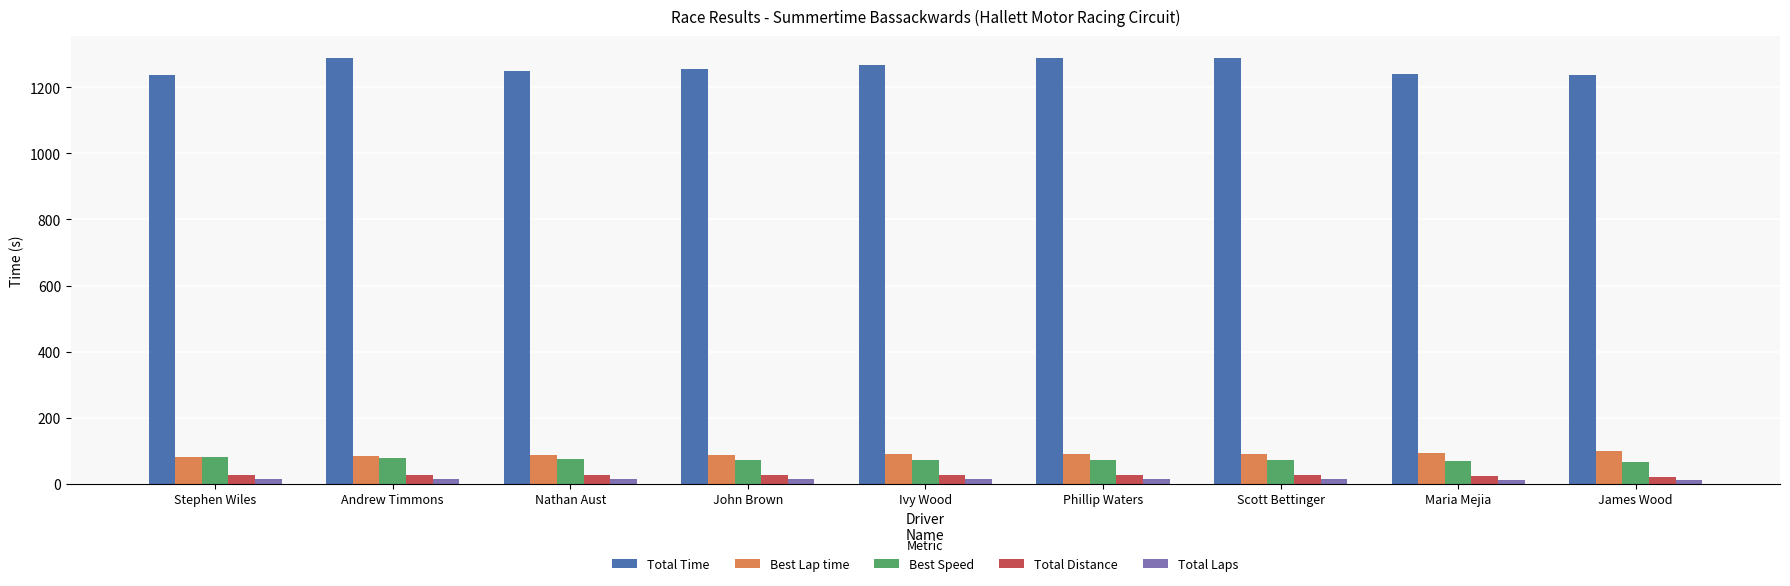

What is the label of the 3rd bar from the left?

Nathan Aust